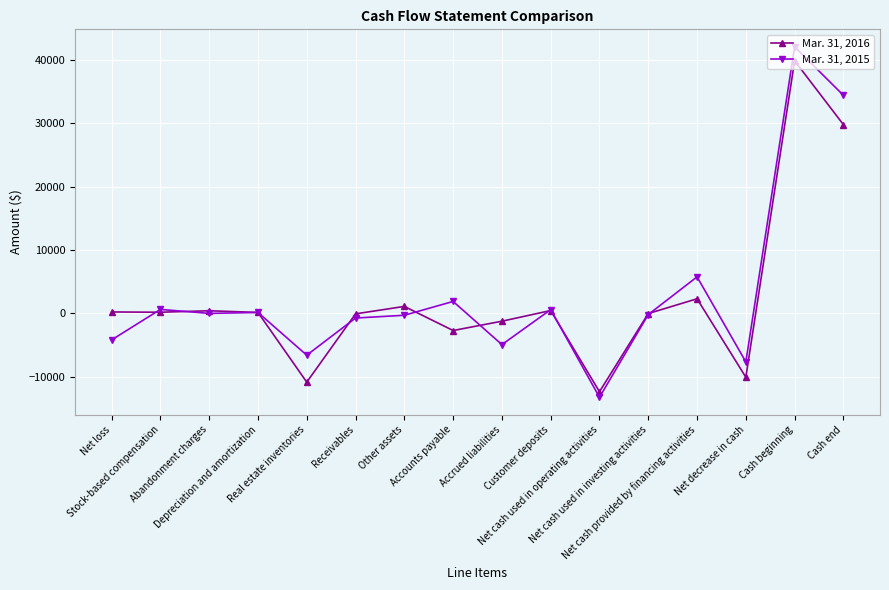

True or false: Mar. 31, 2015 has more than 1 points higher than both neighbors.

True